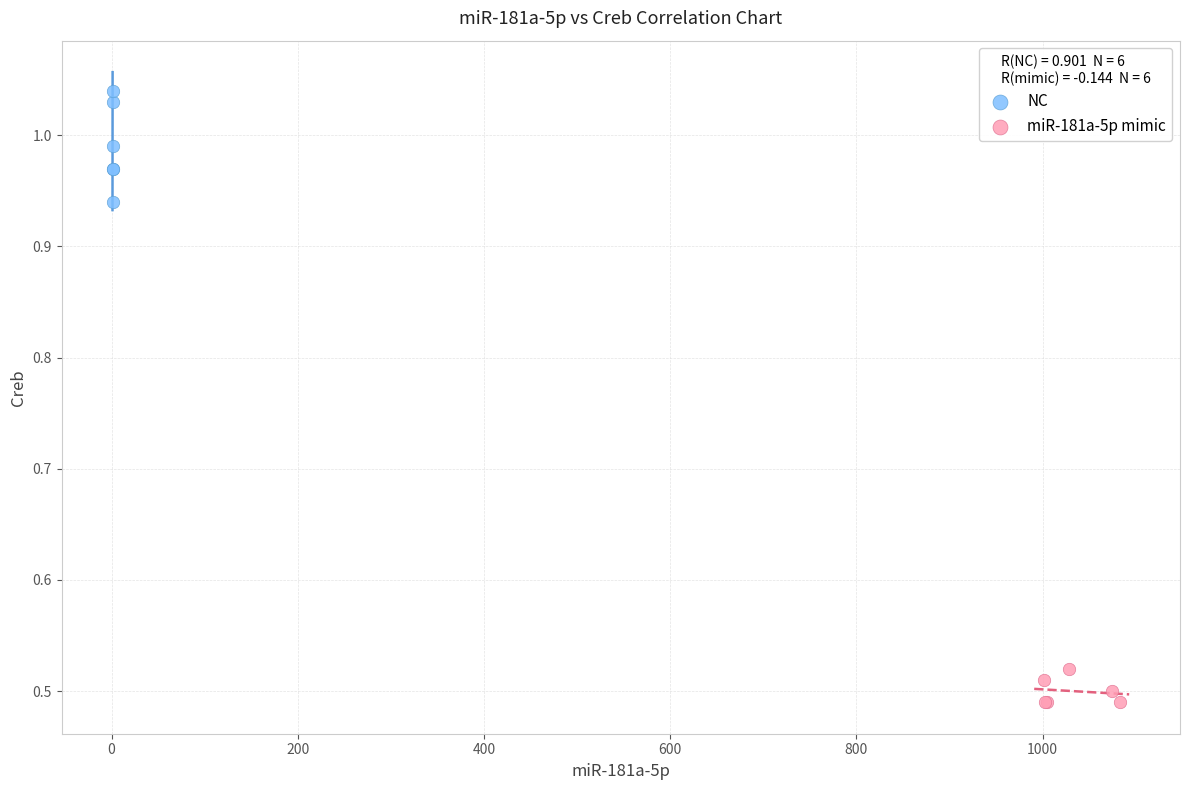

Which series has the largest Y range (max minus min)?

NC